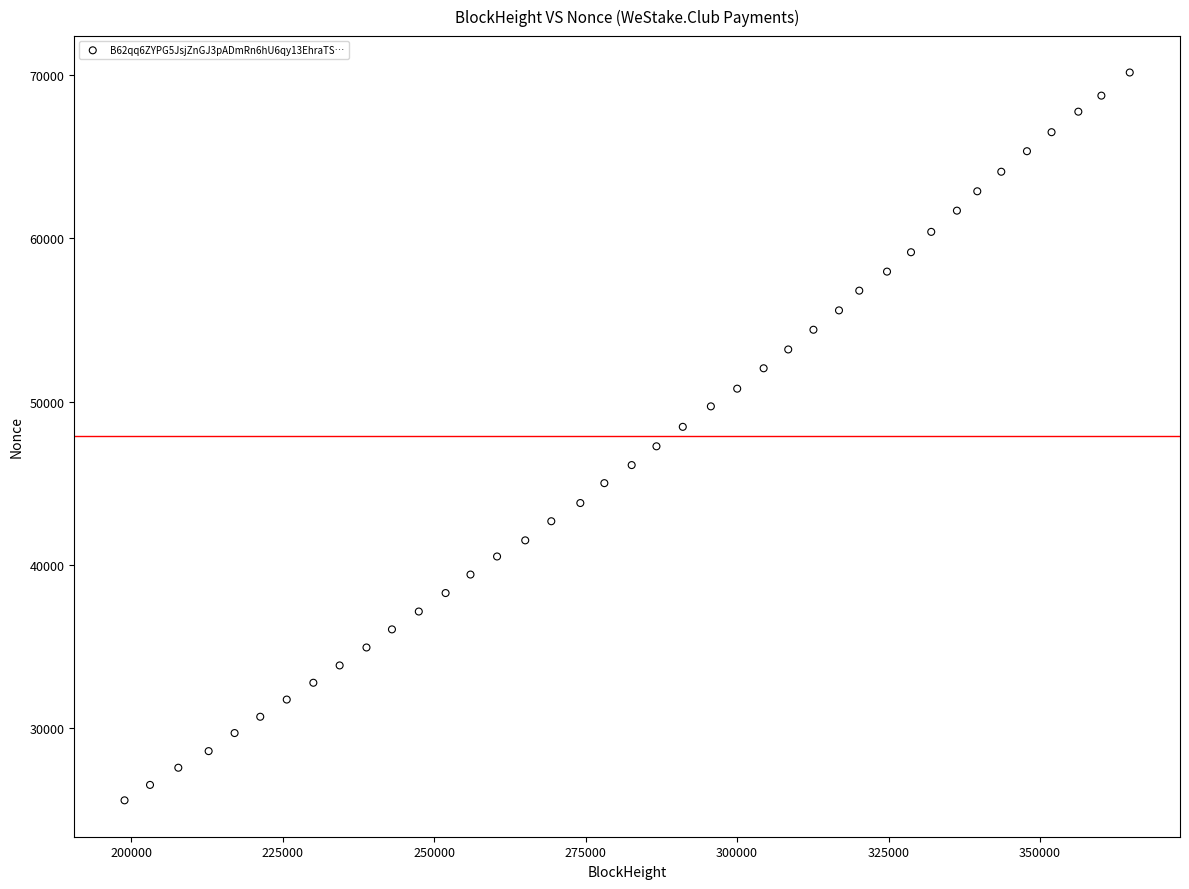

What is the range of X values (max minus min)?

165847